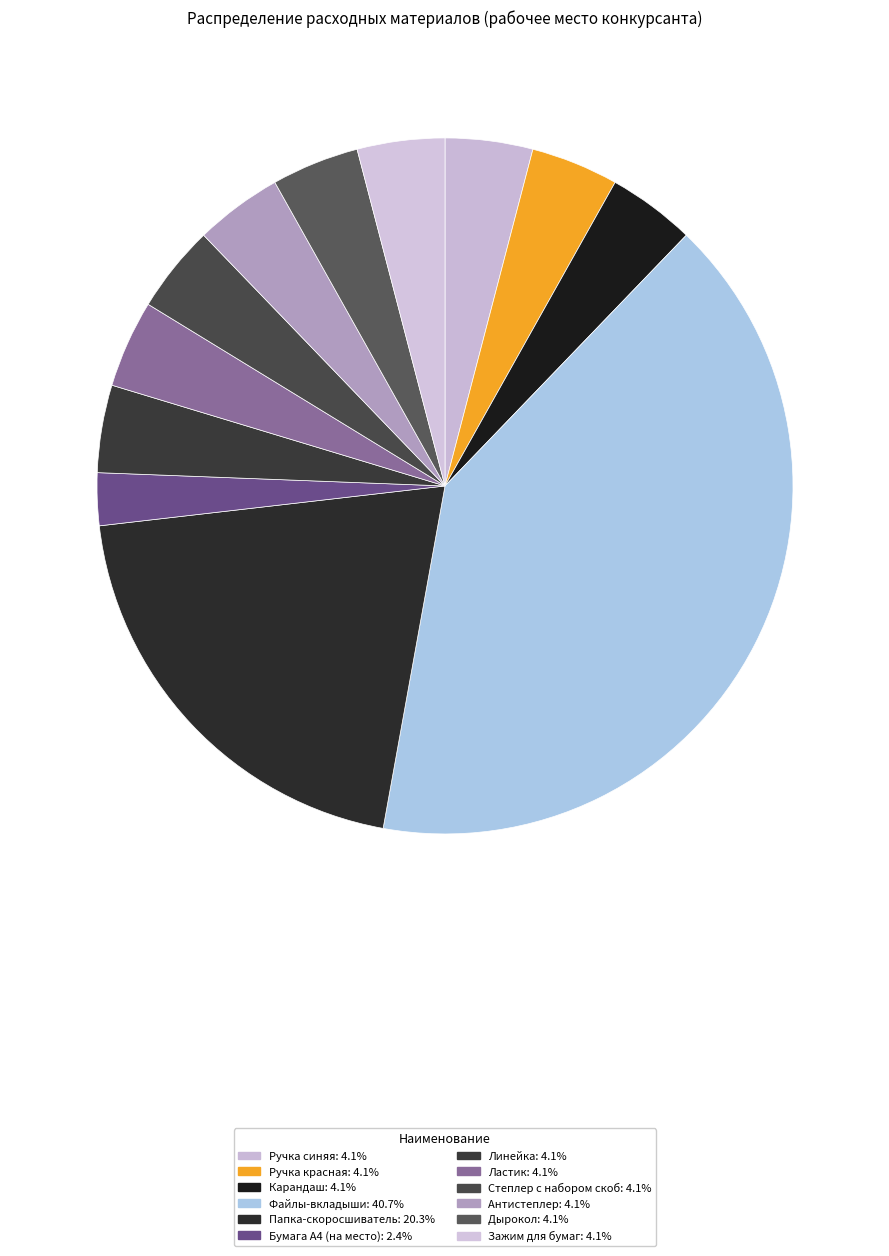

Is there any slice that represents more than half of the pie?

No